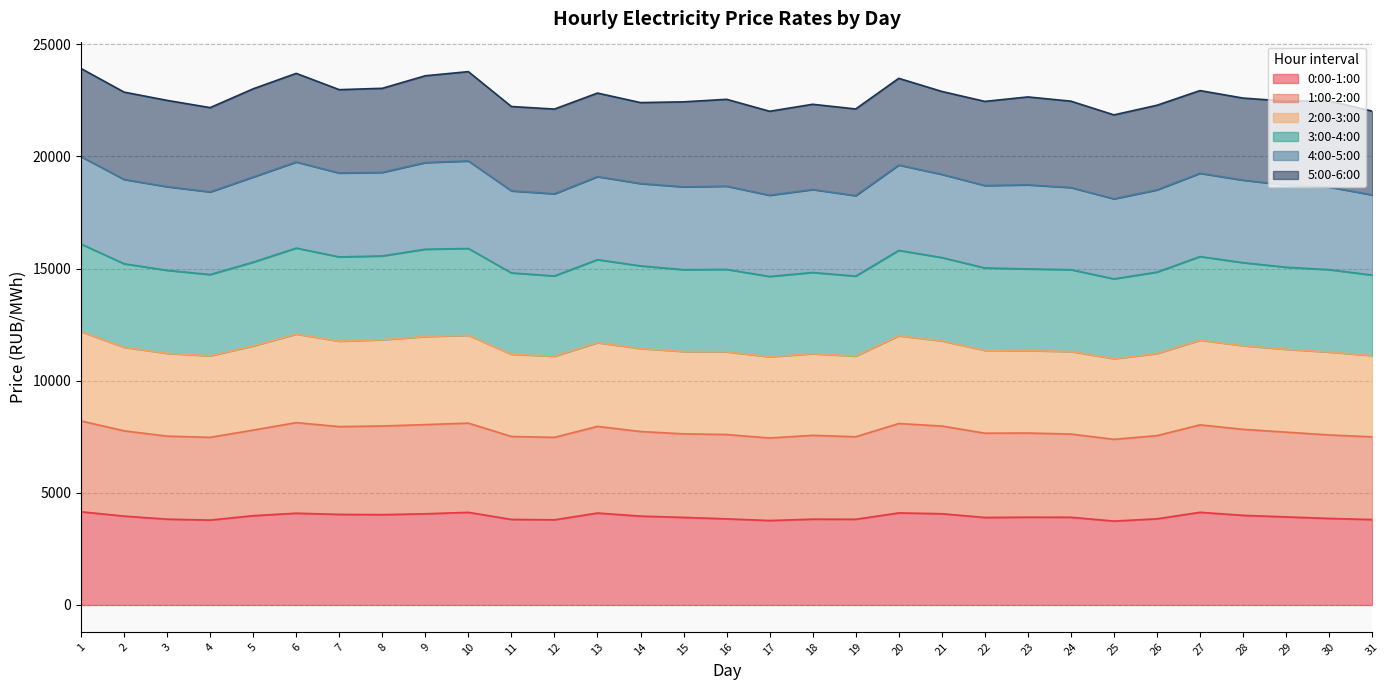

What is the highest value of the 0:00-1:00 series?

4156.6